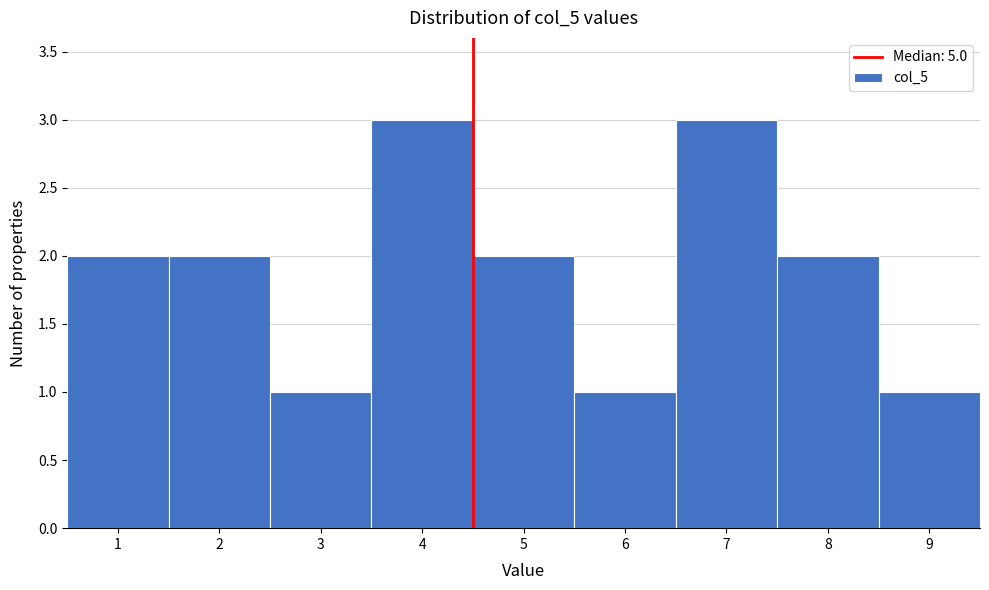

Reading left to right, transcribe all the data shown in this chart.

1=2	2=2	3=1	4=3	5=2	6=1	7=3	8=2	9=1